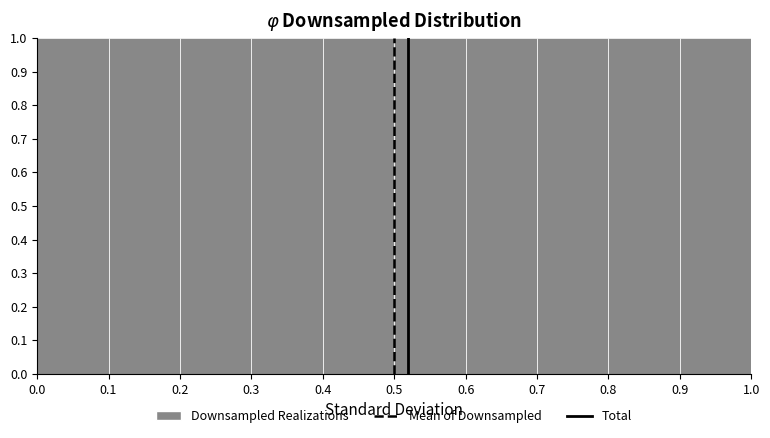

Reading left to right, transcribe this chart: for each bar, give the range it covers on the x-axis and its height. The values are not printed on the chart, so give them approximately, as read against the axis.

0.0 to 0.1: 1
0.1 to 0.2: 1
0.2 to 0.3: 1
0.3 to 0.4: 1
0.4 to 0.5: 1
0.5 to 0.6: 1
0.6 to 0.7: 1
0.7 to 0.8: 1
0.8 to 0.9: 1
0.9 to 1.0: 1